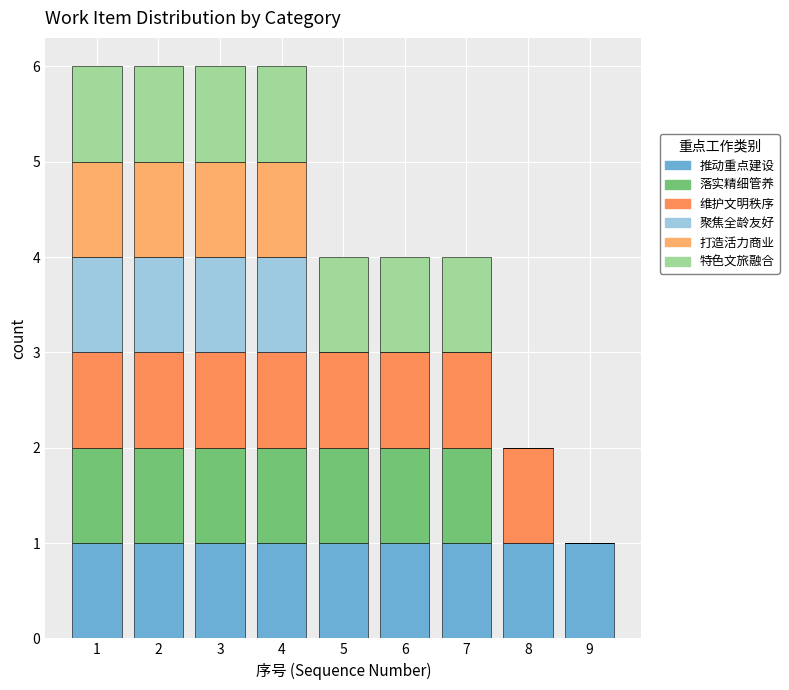

Reading left to right, list every stacked bar in this chart as the range it spans on the x-axis followed by its total height. The values are not printed on the chart, so give them approximately, as read against the axis.

0.5 to 1.5: 6
1.5 to 2.5: 6
2.5 to 3.5: 6
3.5 to 4.5: 6
4.5 to 5.5: 4
5.5 to 6.5: 4
6.5 to 7.5: 4
7.5 to 8.5: 2
8.5 to 9.5: 1